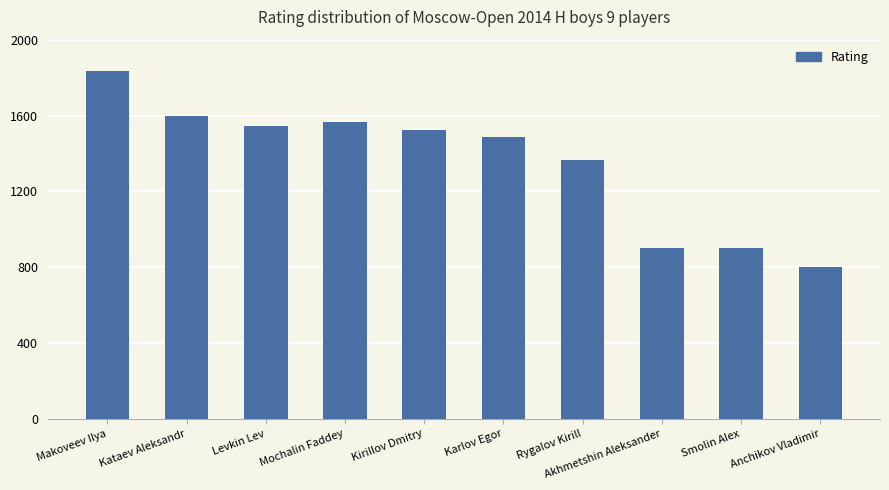

What is the minimum value shown in the chart?

800